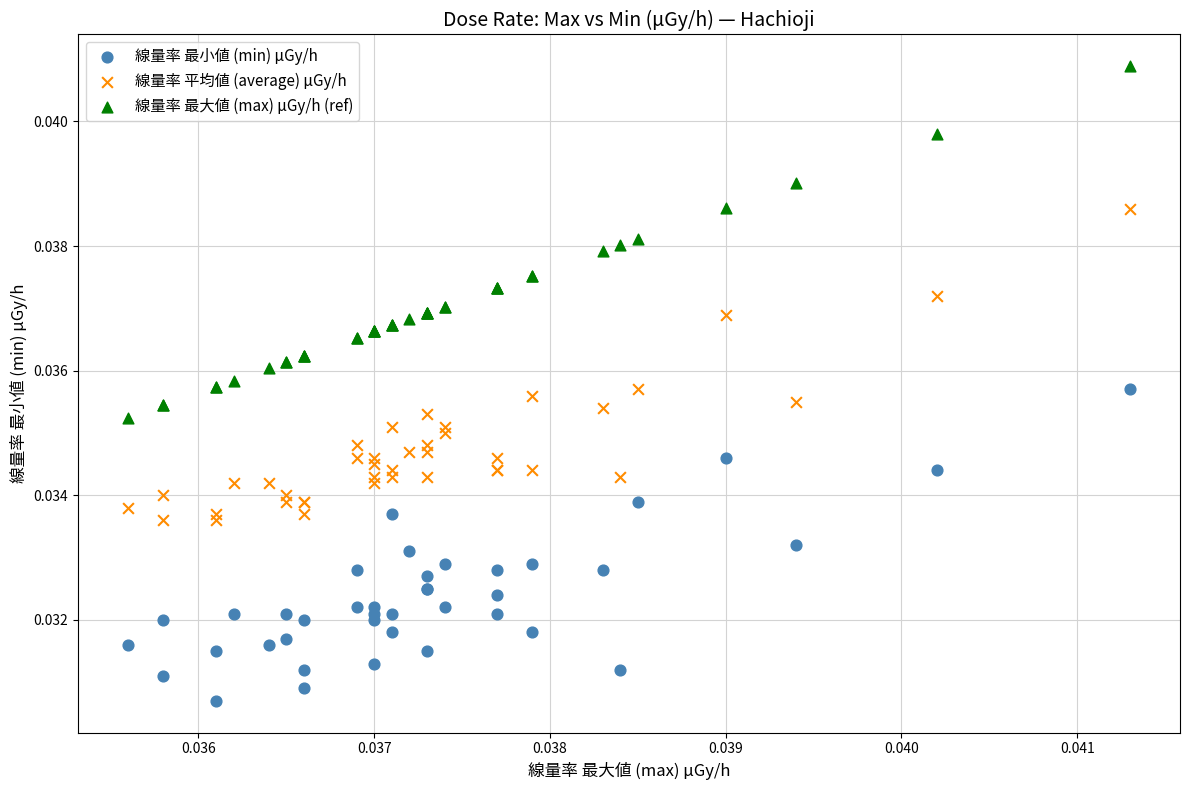

Which series contains the highest Y value?

線量率 最大値 (max) μGy/h (ref)